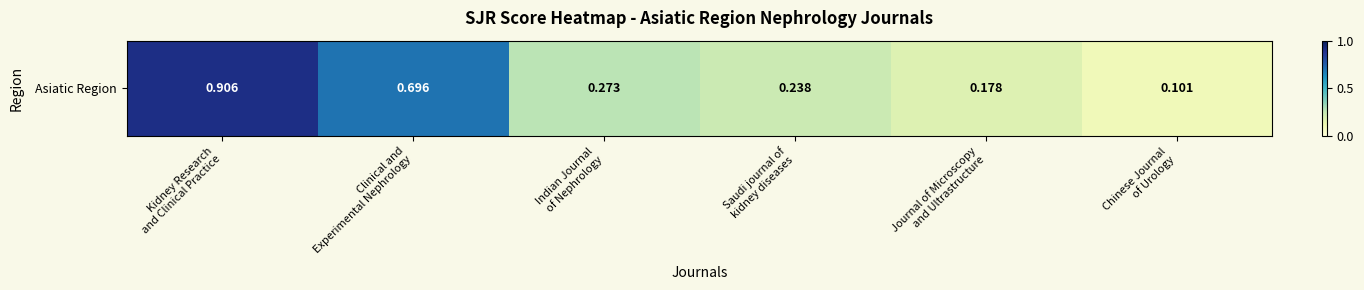

What is the approximate value at Journal of Microscopy
and Ultrastructure?

0.2